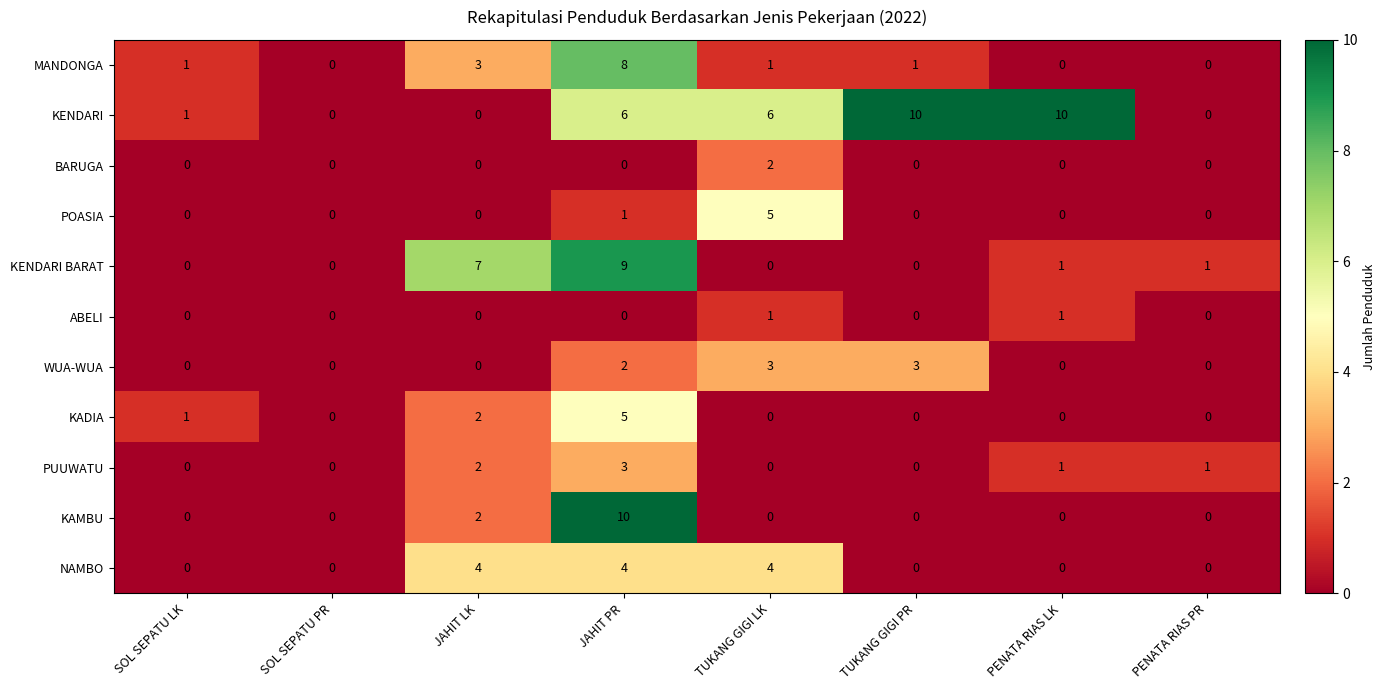

What is the maximum value for KADIA?

5